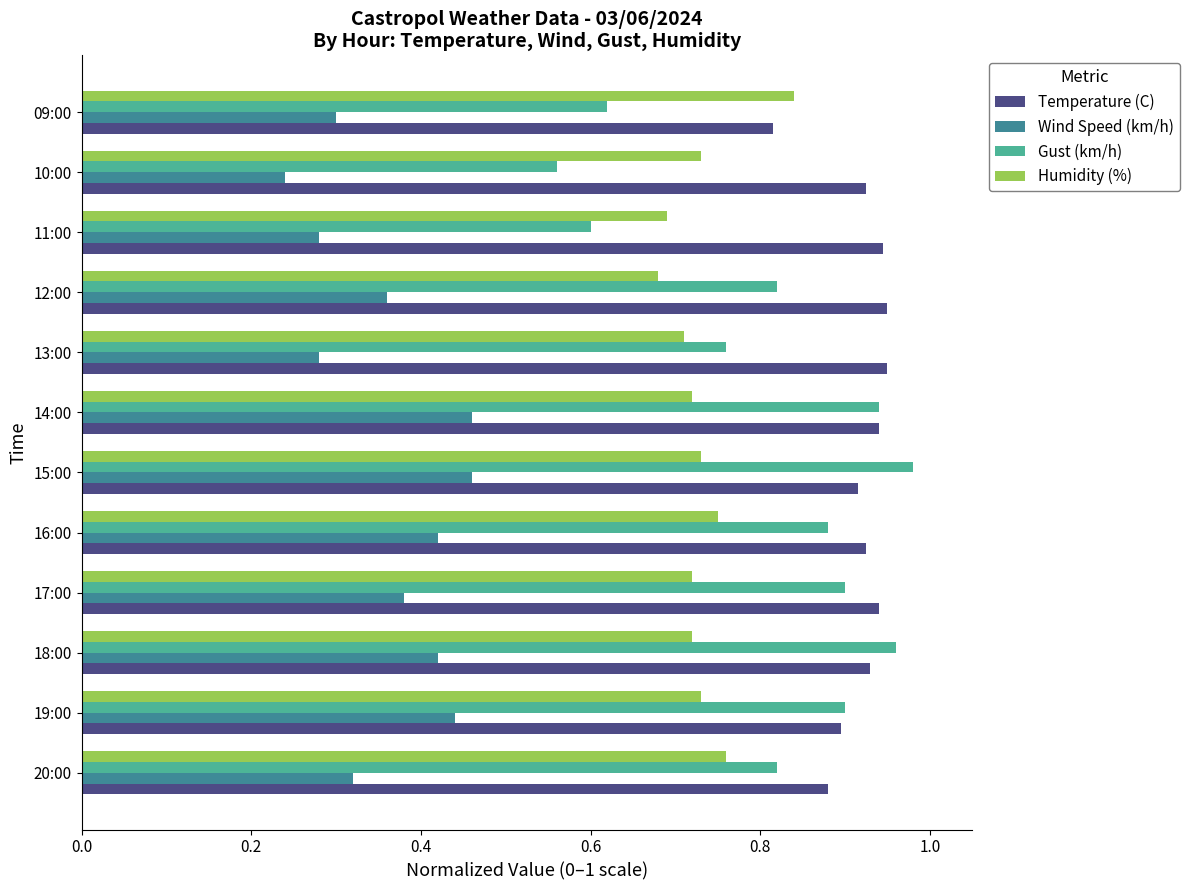

Rank the series at 10:00 from lowest to highest value.

Wind Speed (km/h), Gust (km/h), Humidity (%), Temperature (C)